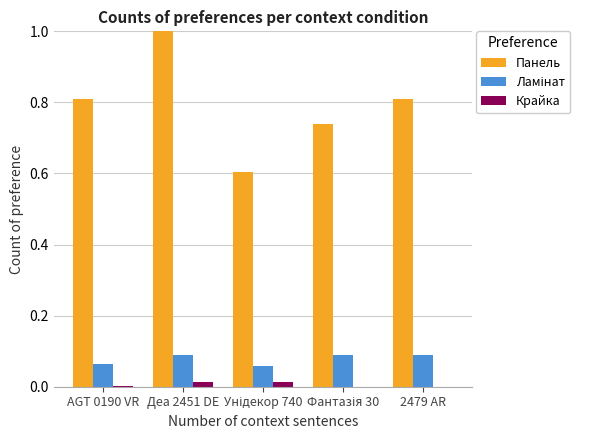

Between Деа 2451 DE and 2479 AR, which series saw the biggest shift?

Панель